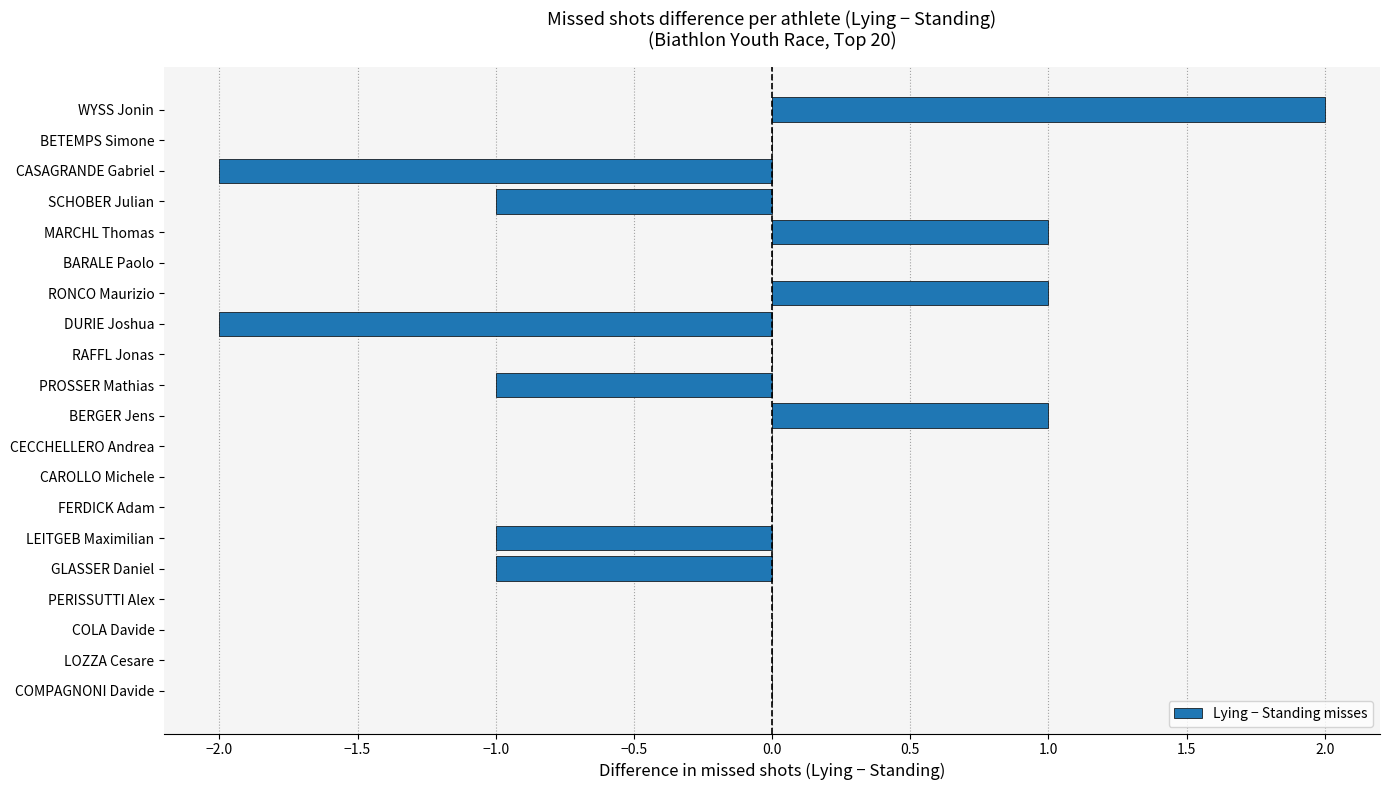

What is the sum of all values?

-3